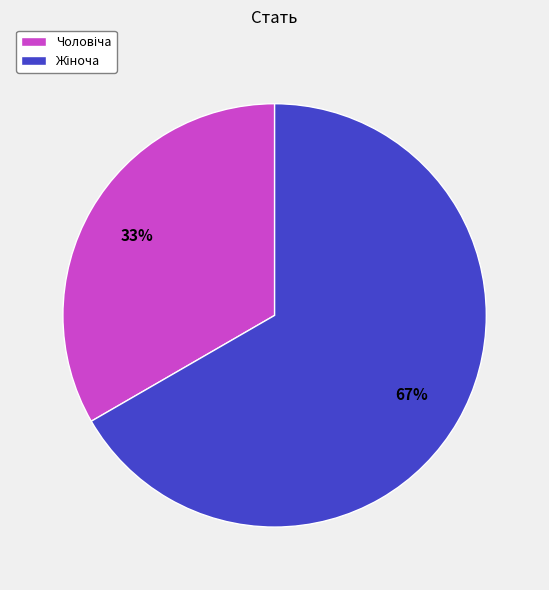

To the nearest percent, what is the average slice percentage?

50%